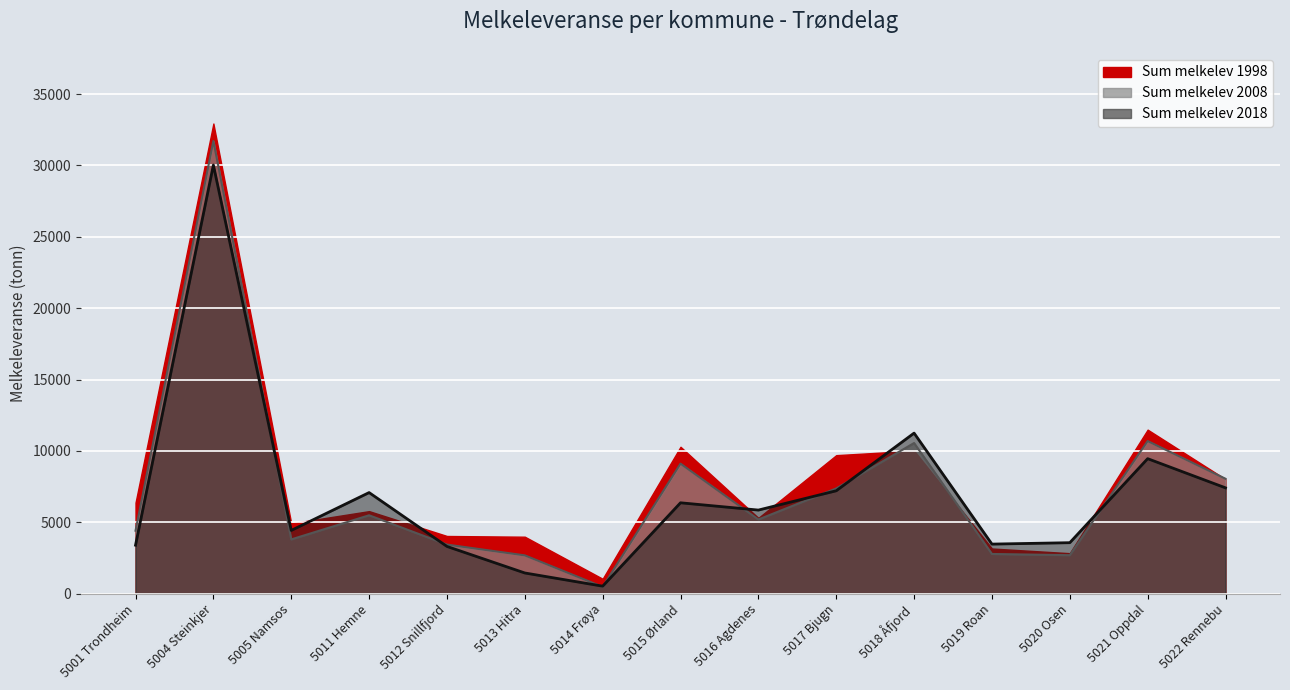

What is the total value across all series at 5016 Agdenes?

16354.5